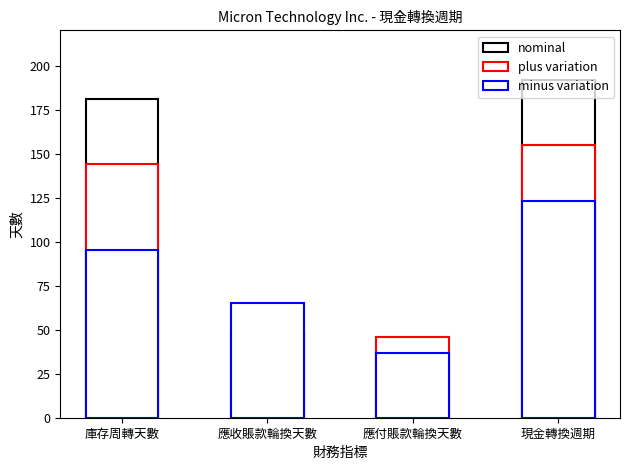

Reading left to right, list all the values displayed in this chart.

nominal: 庫存周轉天數=181	應收賬款輪換天數=48	應付賬款輪換天數=37	現金轉換週期=192
plus variation: 庫存周轉天數=144	應收賬款輪換天數=57	應付賬款輪換天數=46	現金轉換週期=155
minus variation: 庫存周轉天數=95	應收賬款輪換天數=65	應付賬款輪換天數=37	現金轉換週期=123